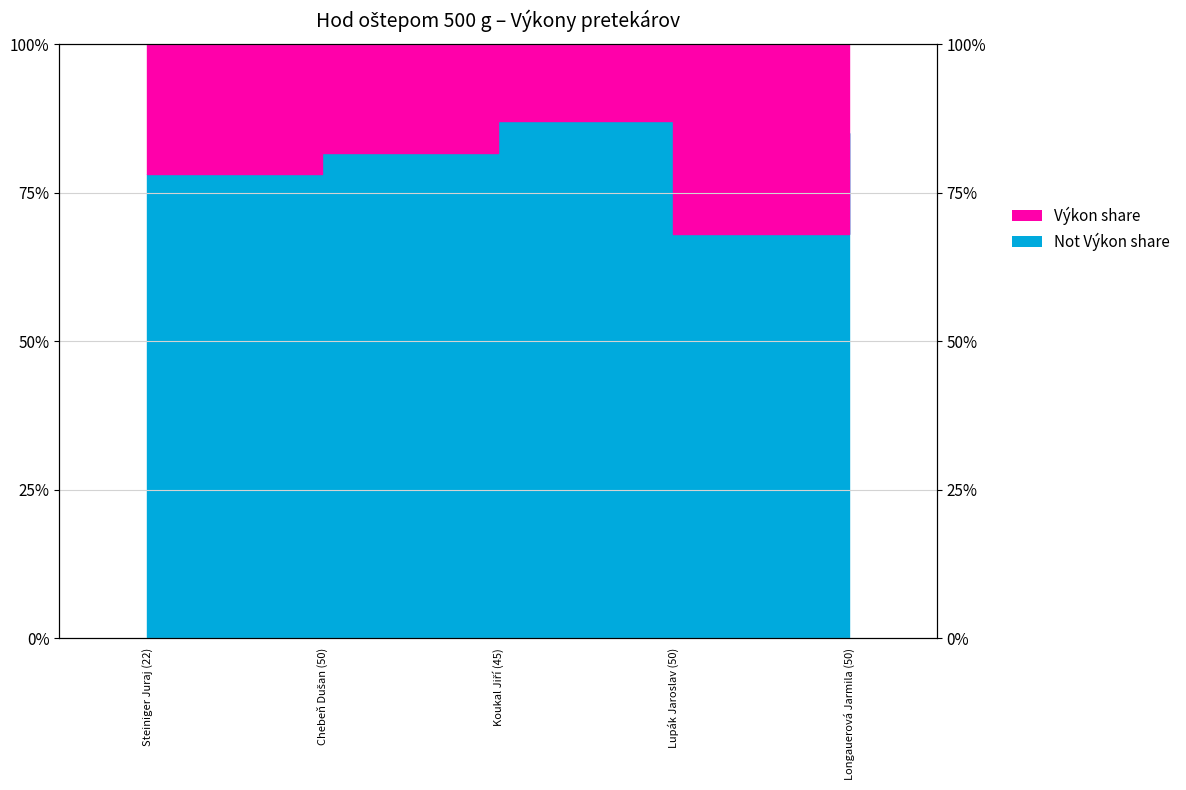

Reading left to right, transcribe all the data shown in this chart.

78.1	81.7	87.0	68.1	85.1